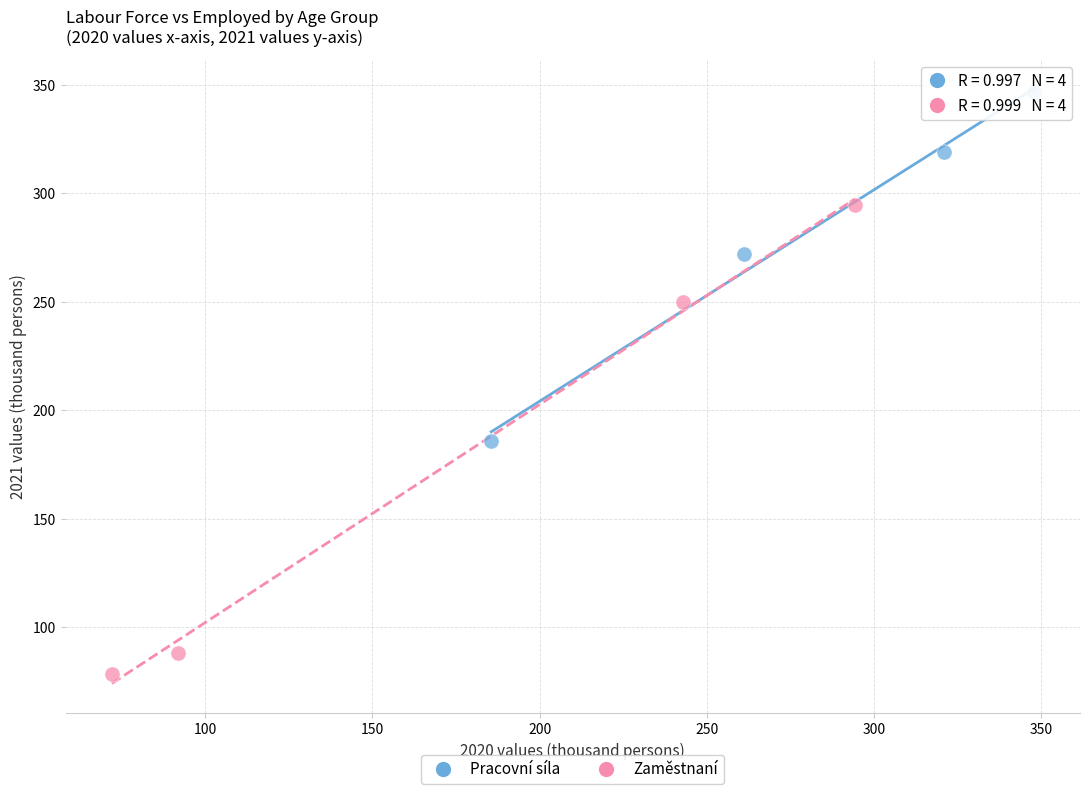

Which series reaches the minimum Y coordinate?

Zaměstnaní